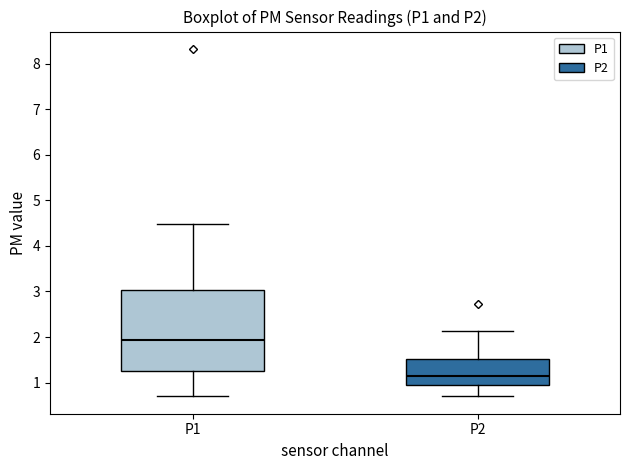

Reading left to right, transcribe this box plot: for each box, give where its median line is, the range the box spans, and where its two whiskers end, as read against the y-axis. The values are not printed on the chart, so give them approximately, as read against the axis.

P1: median 1.9, box 1.3 to 3.0, whiskers 0.7 to 4.5
P2: median 1.2, box 1.0 to 1.5, whiskers 0.7 to 2.1